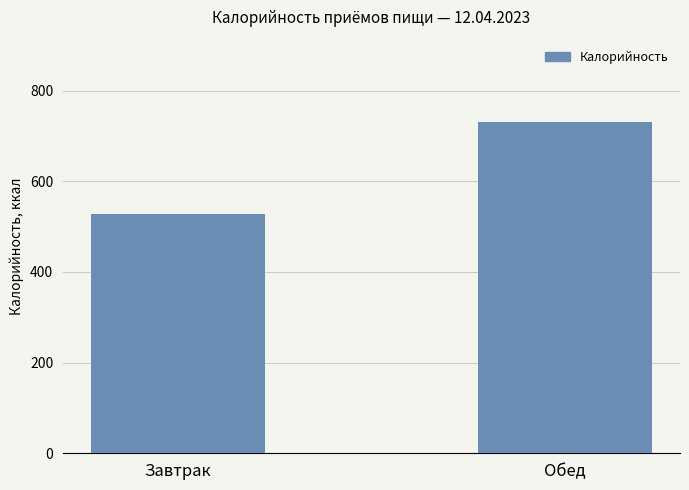

What is the ratio of the value at Обед to the value at Завтрак?

1.4